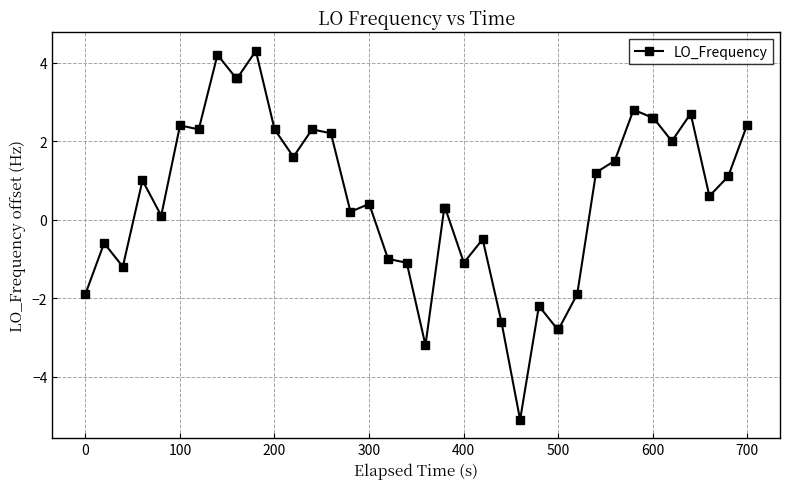

What is the sum of all values?

22.6